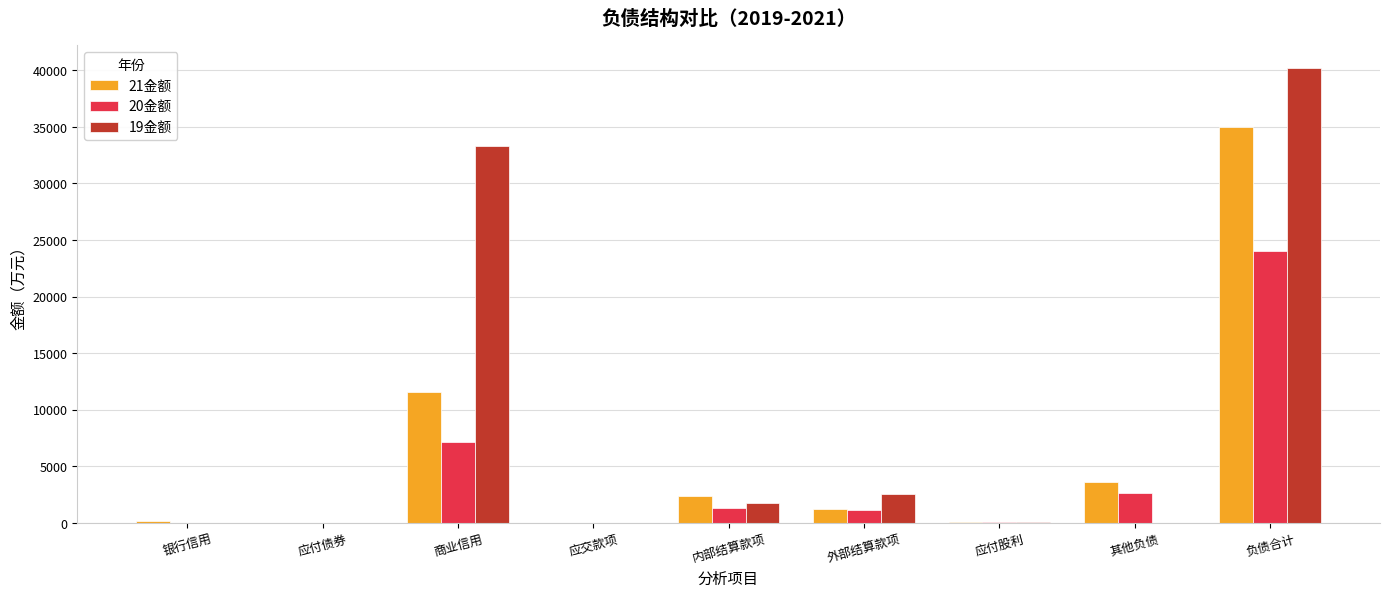

How many values in the 21金额 series exceed 1258?

5